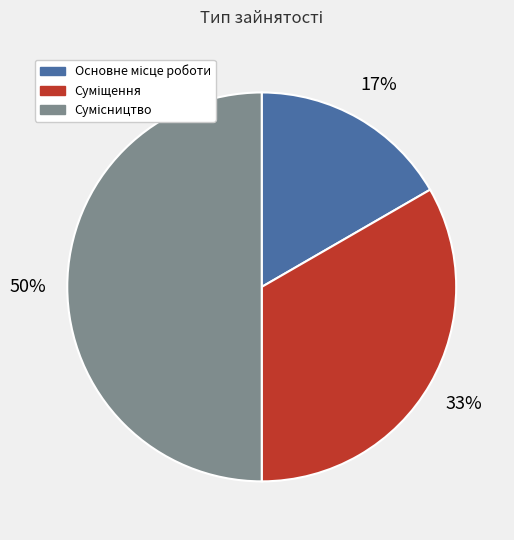

To the nearest percent, what is the difference between the largest and smallest slice percentages?

33%